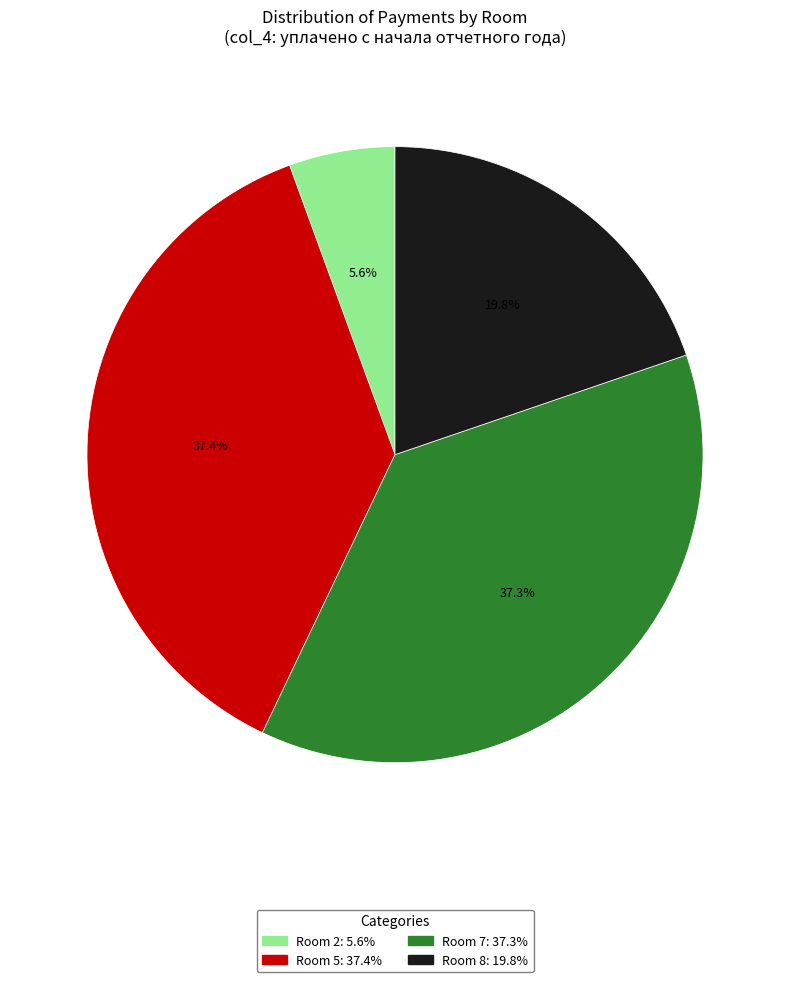

Does any single category account for the majority?

No